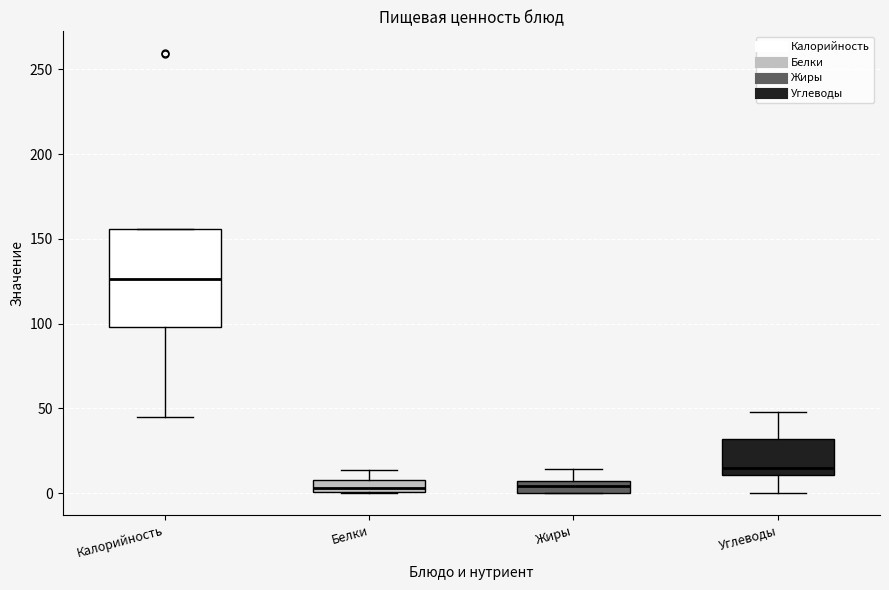

Comparing the boxes themselves (not the whiskers), which one is the tallest?

Калорийность